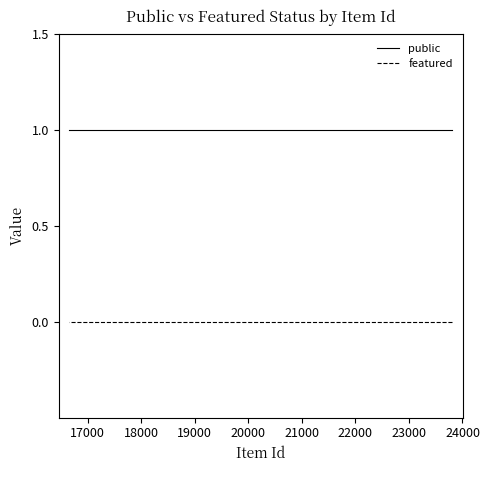

At how many categories does at least one series exceed 0?

25